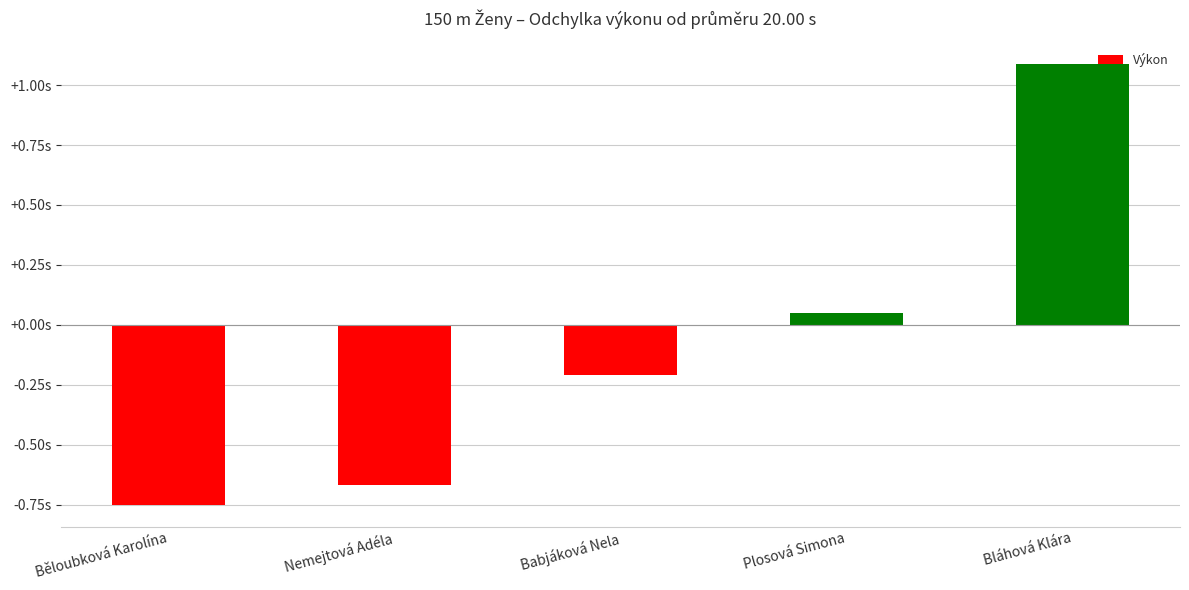

What position from the left is Nemejtová Adéla?

2